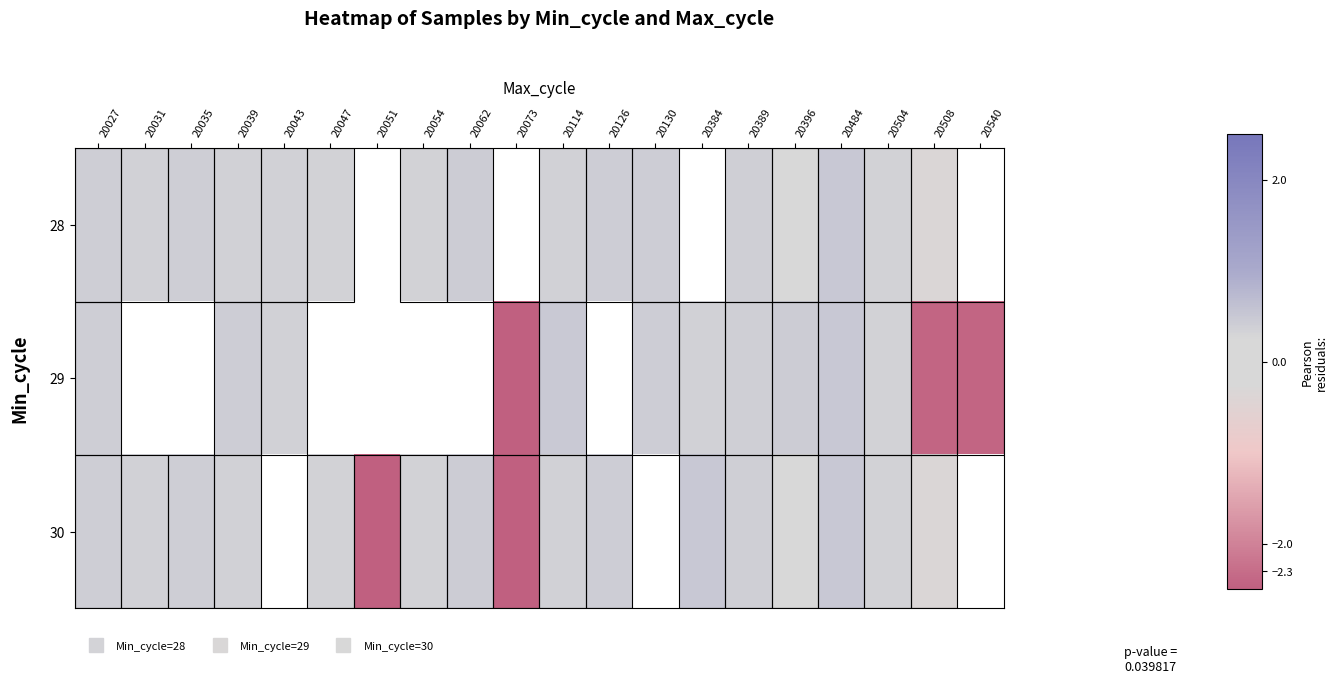

At 20484, list the series in order from smallest to largest.

28, 29, 30